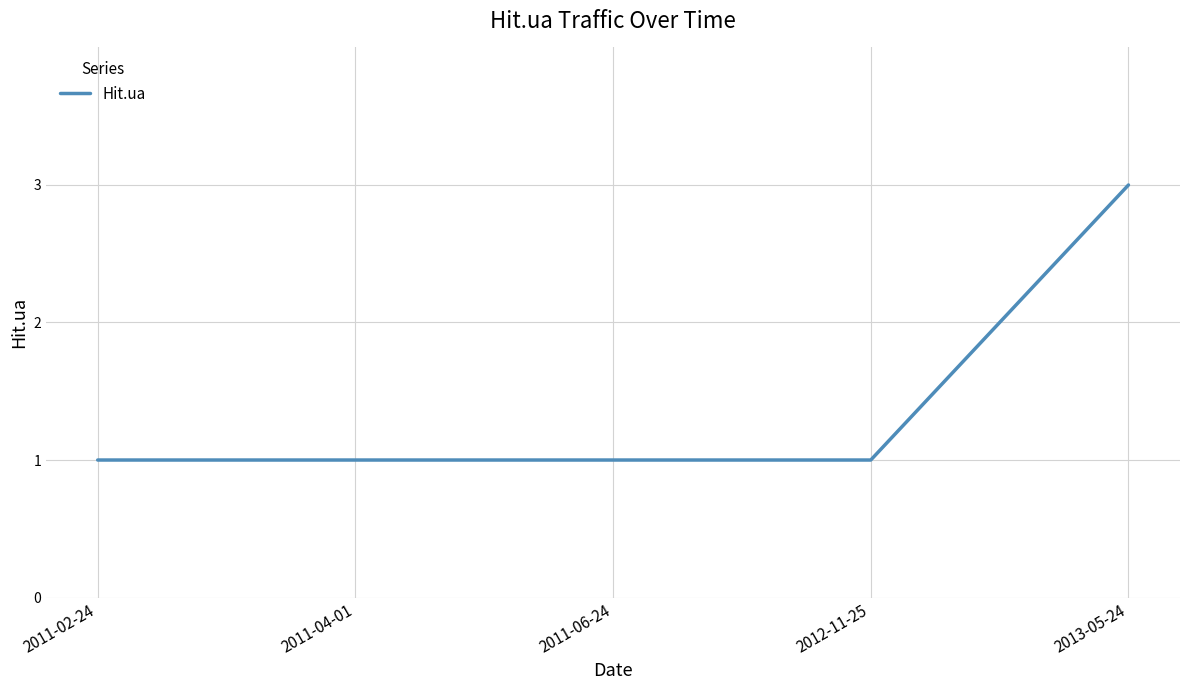

What is the sum of all values?

7